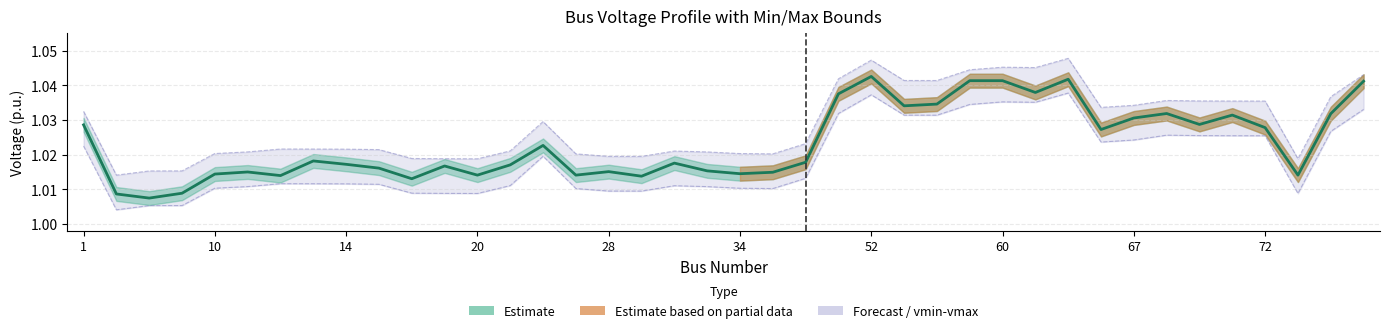

At 21, list the series in order from smallest to largest.

vmin, v_pu (estimate), vmax